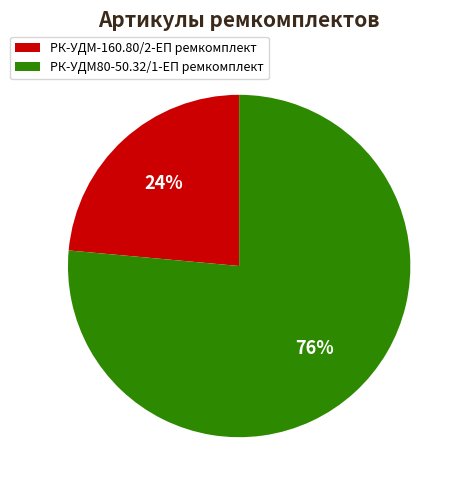

Rank the categories by value from lowest to highest.

РК-УДМ-160.80/2-ЕП ремкомплект, РК-УДМ80-50.32/1-ЕП ремкомплект